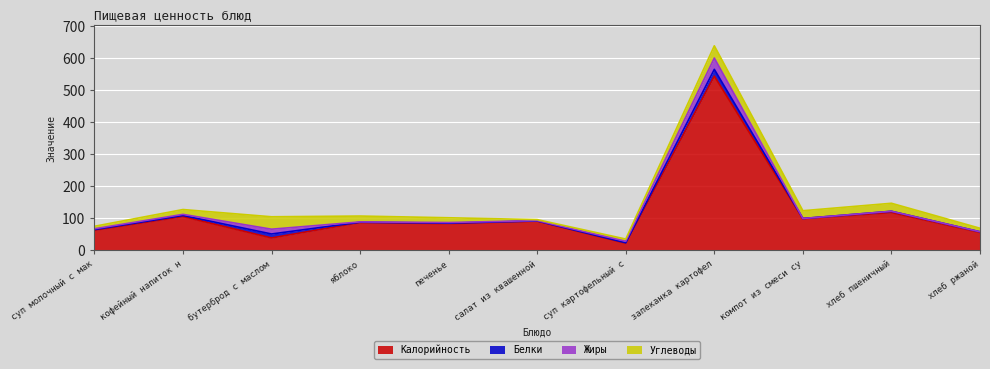

At which category is the sum across all series the highest?

запеканка картофел